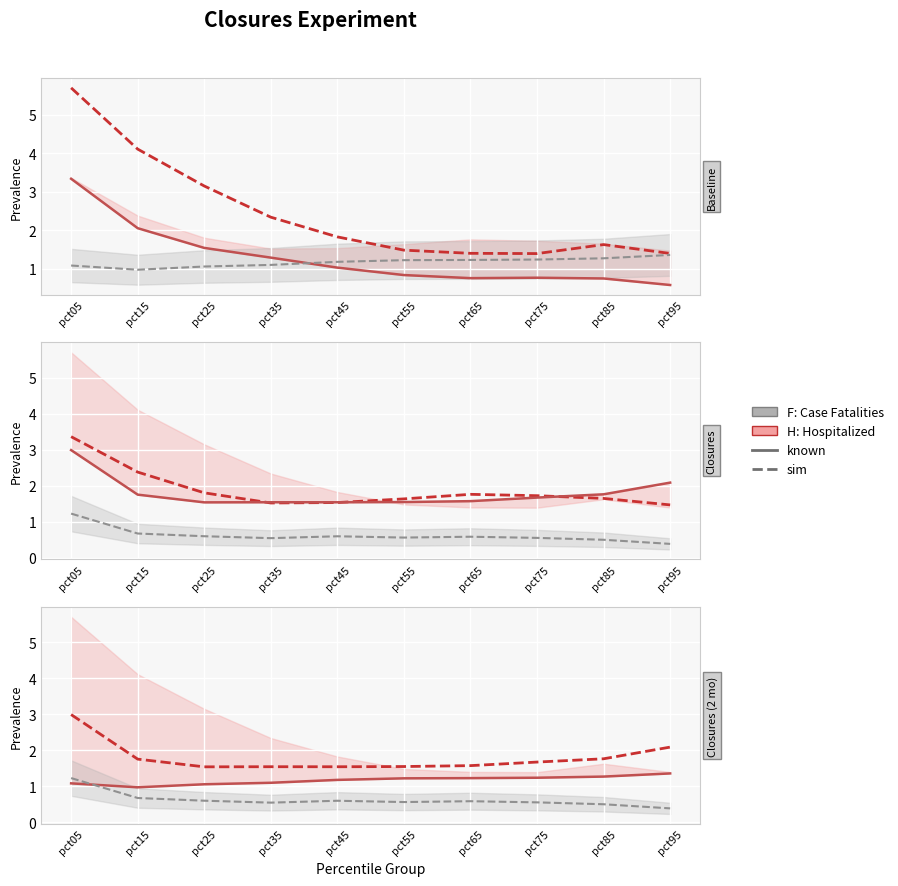

Is it true that F: Case Fatalities equals 0.3 at pct85?

False